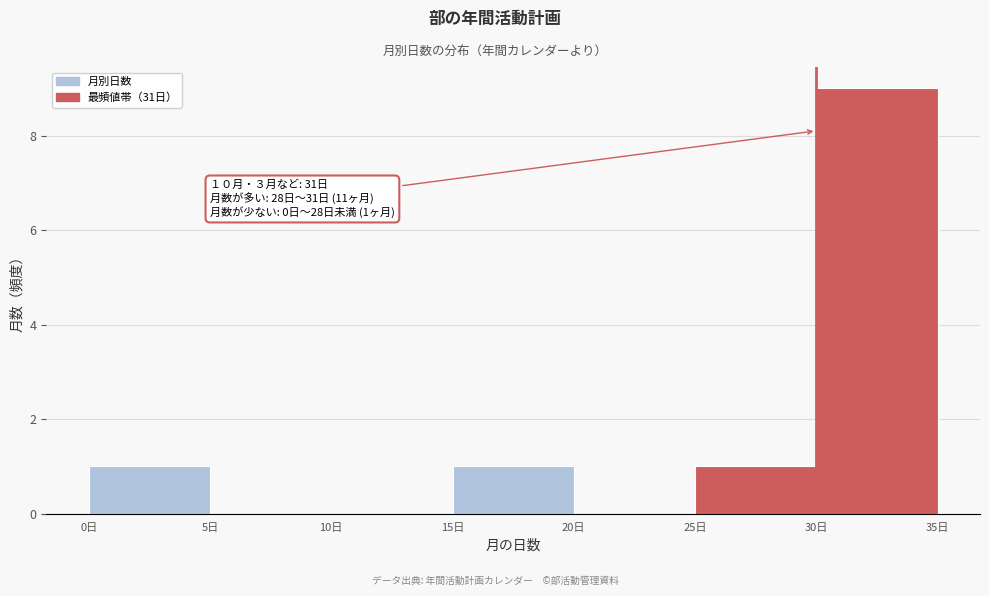

Which range on the x-axis has the tallest bar?

30 to 35